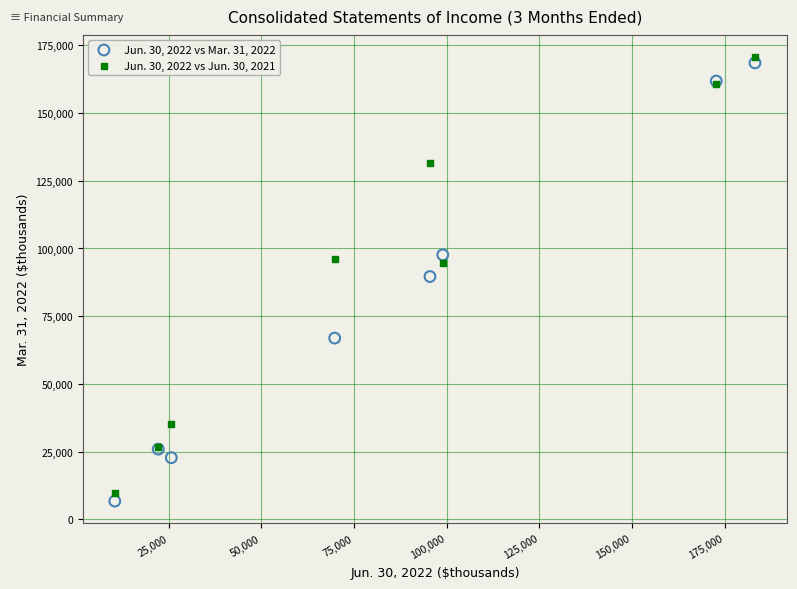

Which series contains the lowest Y value?

Jun. 30, 2022 vs Mar. 31, 2022